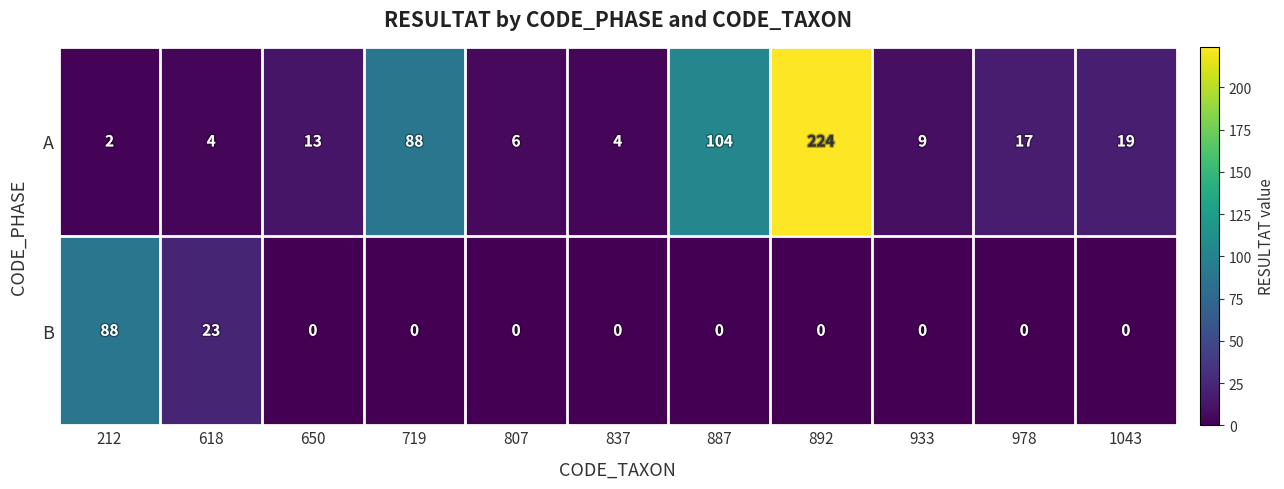

Reading left to right, what are all the values shown in this chart?

A: 212=2	618=4	650=13	719=88	807=6	837=4	887=104	892=224	933=9	978=17	1043=19
B: 212=88	618=23	650=0	719=0	807=0	837=0	887=0	892=0	933=0	978=0	1043=0